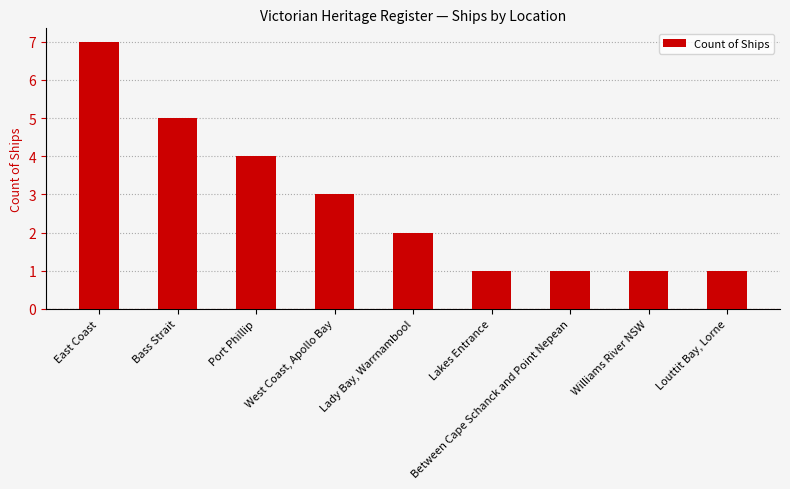

What is the label of the 1st bar from the left?

East Coast